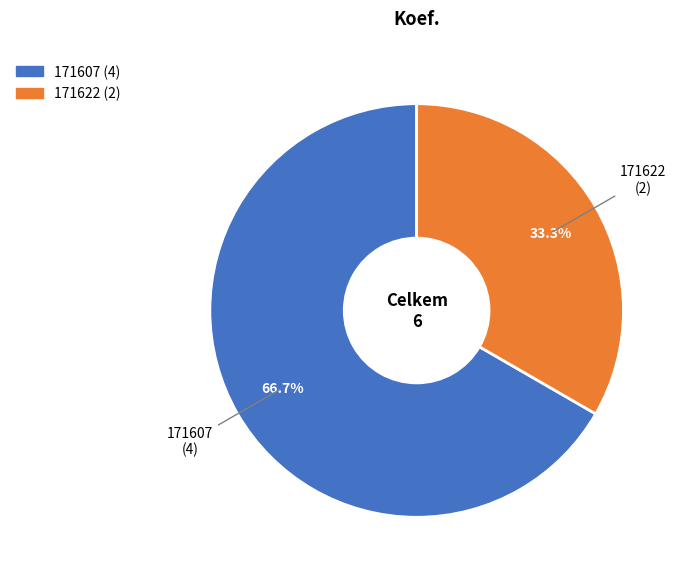

Is there a majority slice in this chart?

Yes